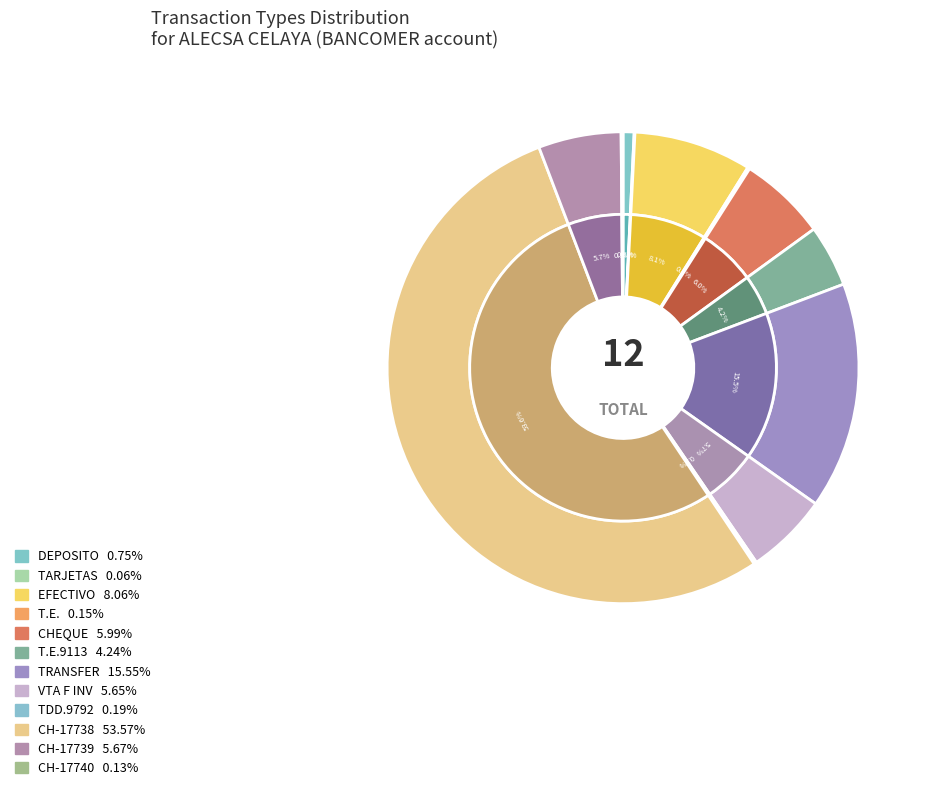

What percentage is the VTA F INV slice, to the nearest percent?

6%